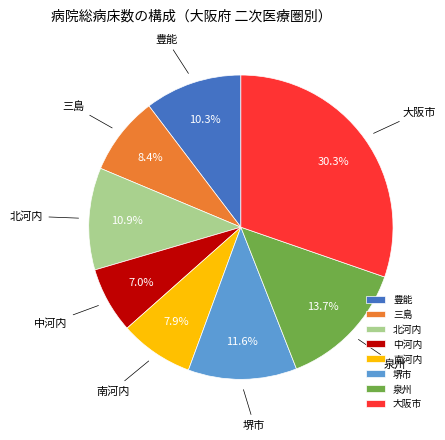

Rank the categories by value from lowest to highest.

中河内, 南河内, 三島, 豊能, 北河内, 堺市, 泉州, 大阪市